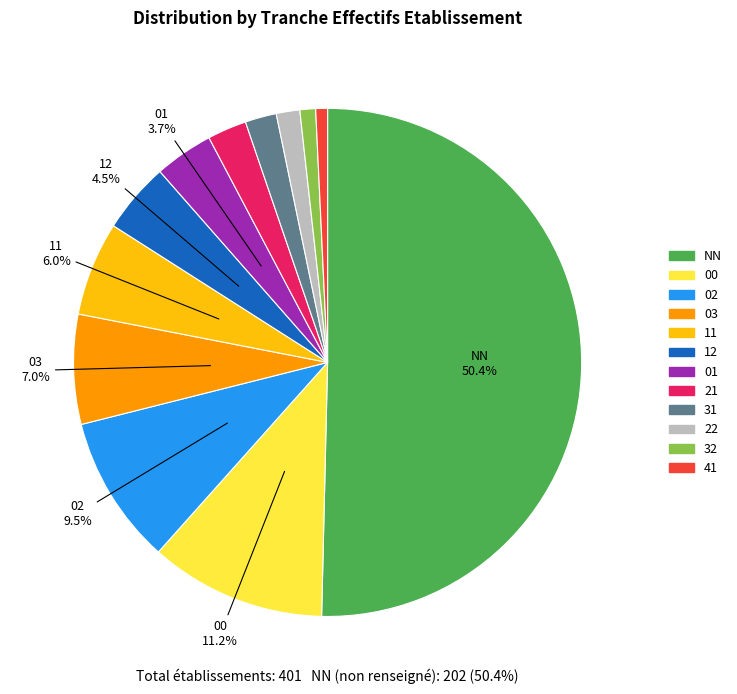

What is the majority slice?

NN